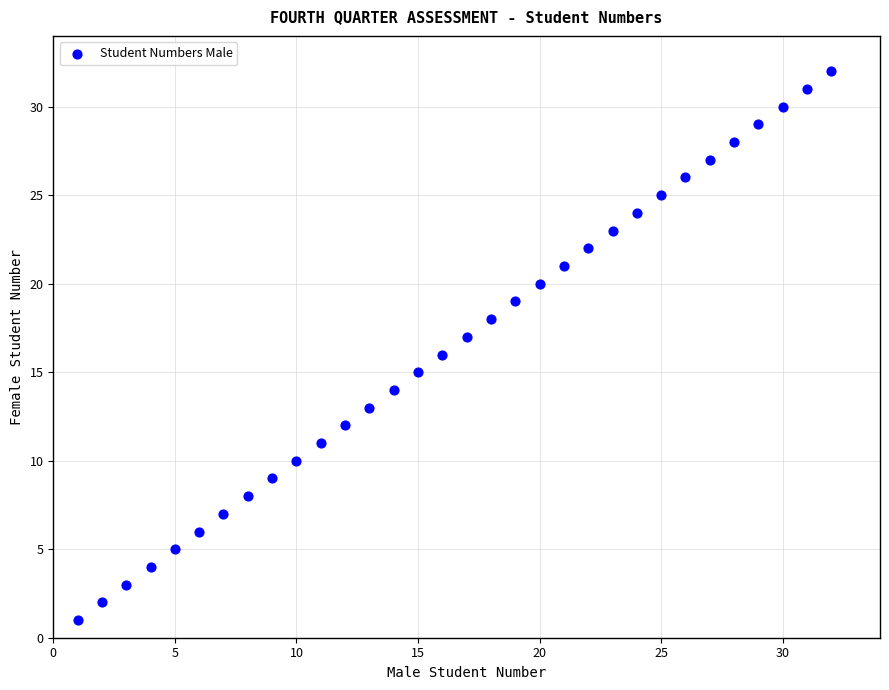

What is the range of Y values (max minus min)?

31